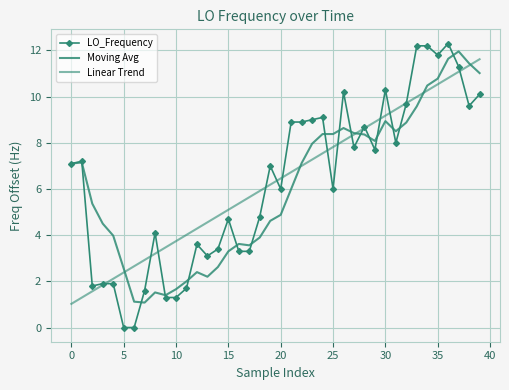

What are all the series names shown in the legend?

LO_Frequency, Moving Avg, Linear Trend